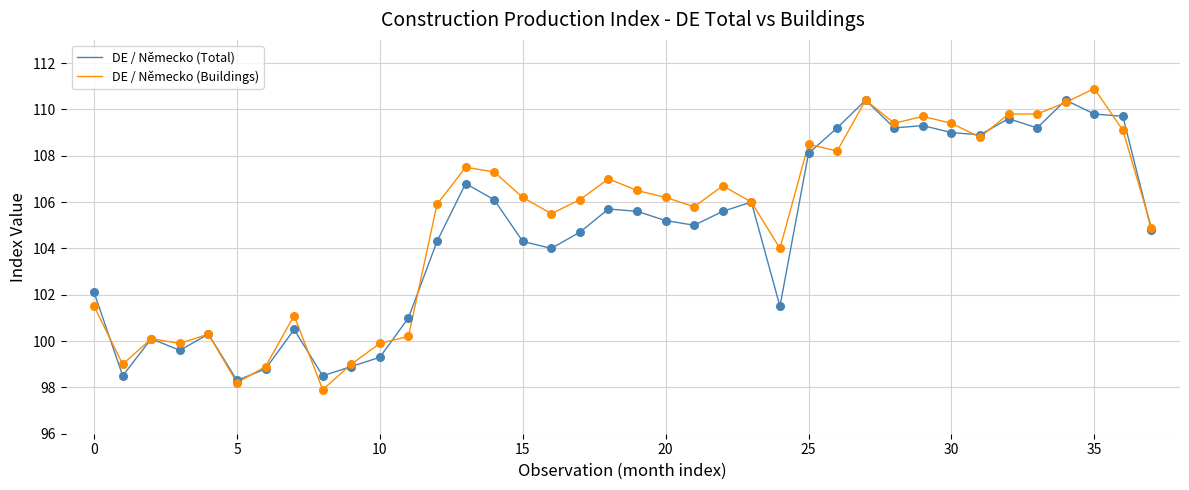

What is the maximum value shown in the chart?

110.9